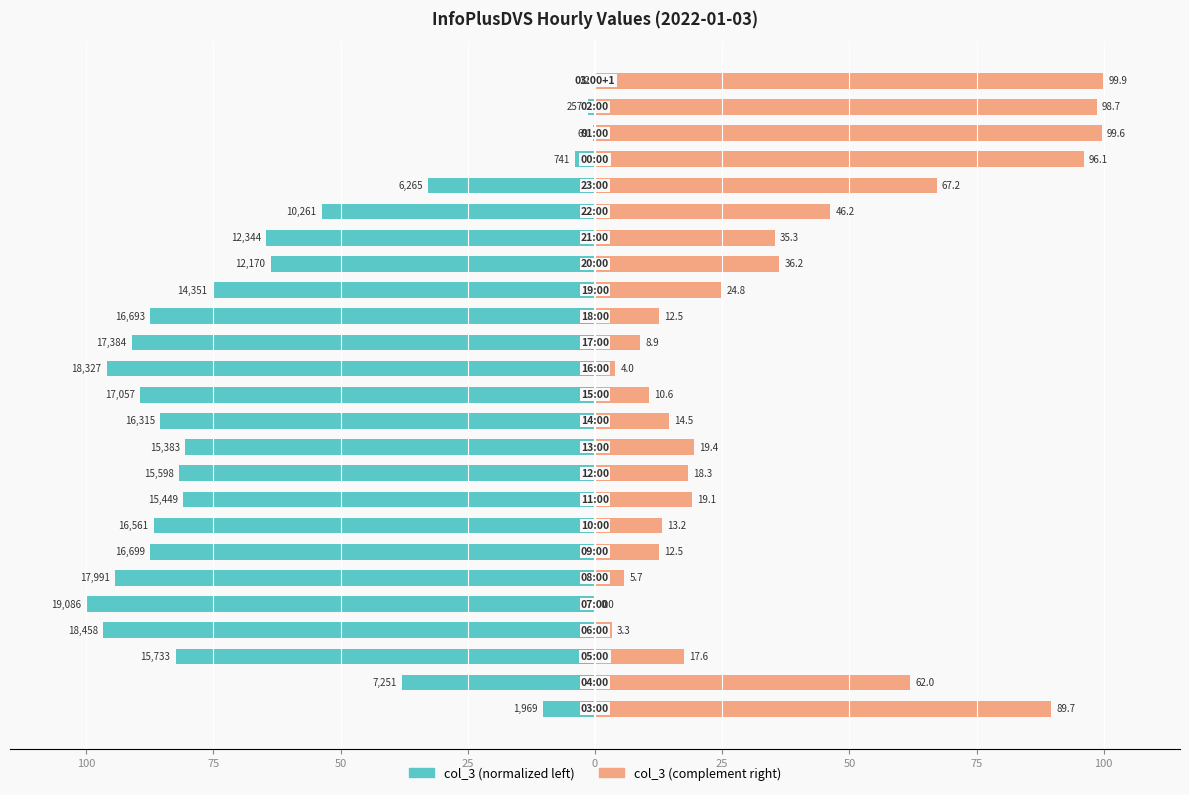

What are all the series names shown in the legend?

col_3 (normalized left), col_3 (complement right)